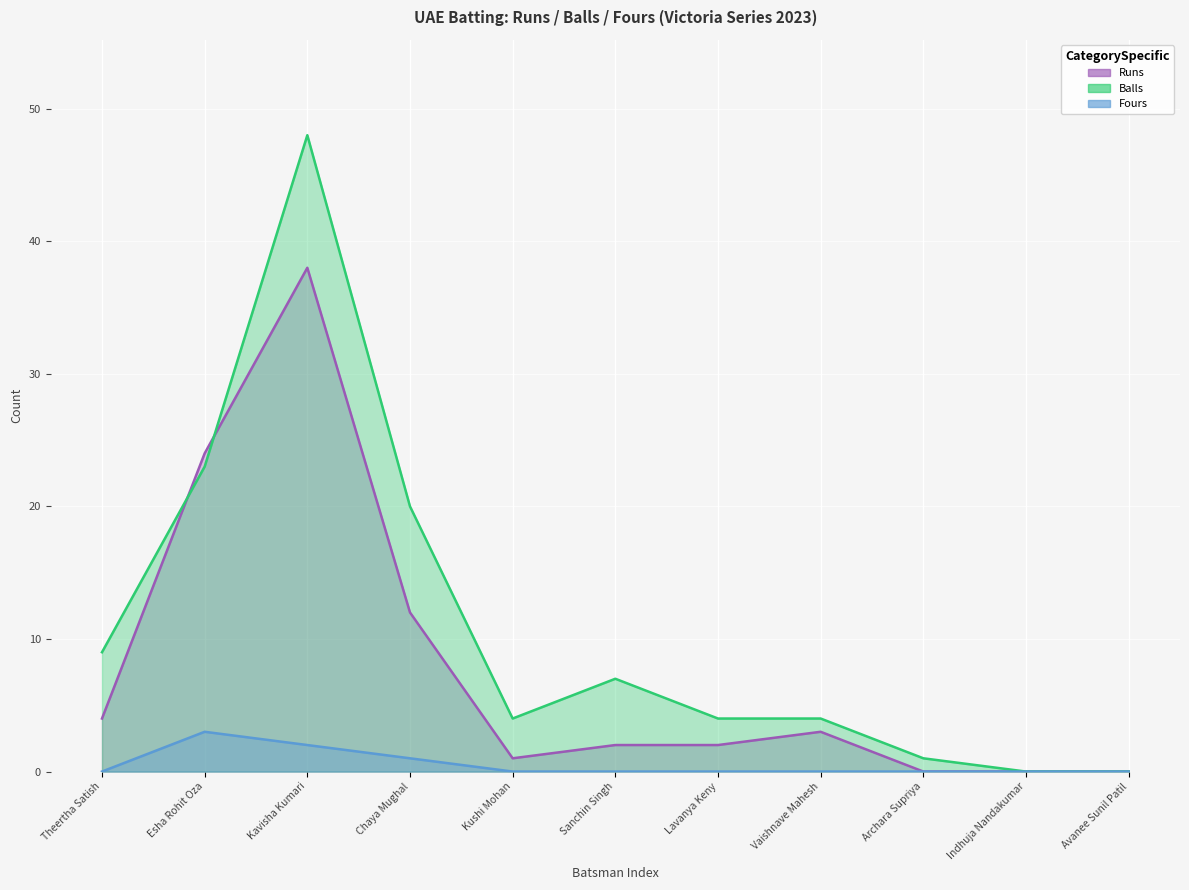

At which label does Balls first exceed 4?

Theertha Satish